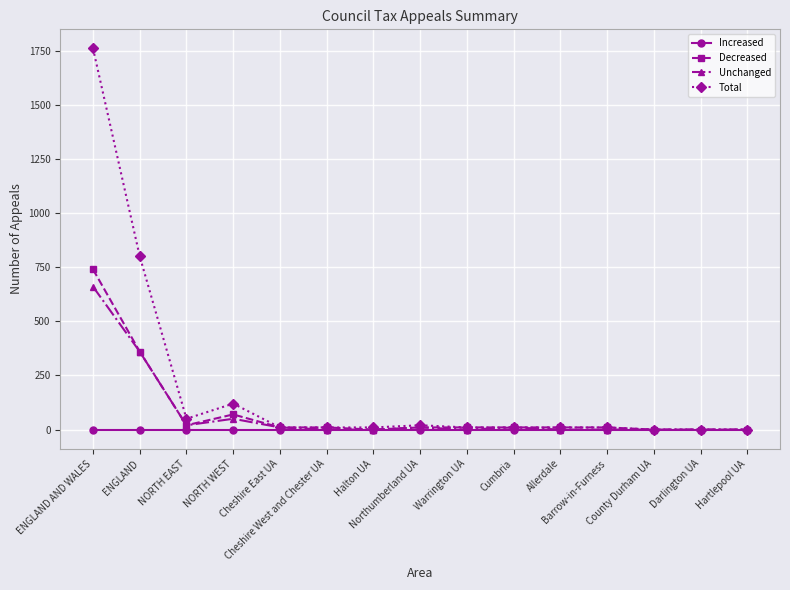

Reading left to right, list all the values displayed in this chart.

Increased: 0	0	0	0	0	0	0	0	0	0	0	0	0	0	0
Decreased: 740	360	20	70	10	10	0	10	10	10	10	10	0	0	0
Unchanged: 660	360	20	50	10	0	0	10	0	10	0	0	0	0	0
Total: 1760	800	50	120	10	10	10	20	10	10	10	10	0	0	0